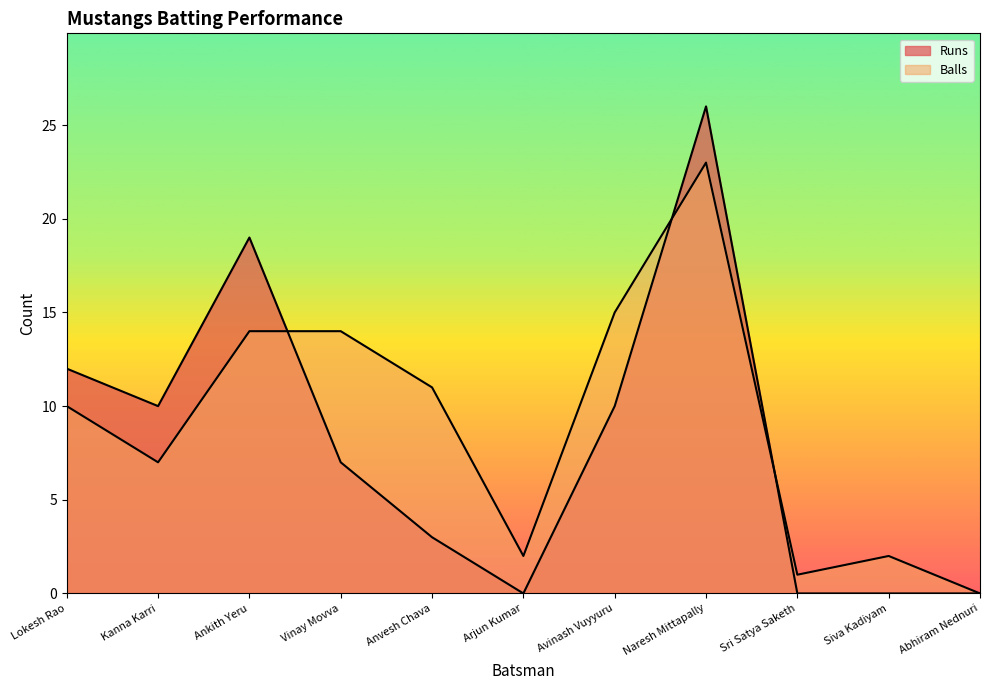

Which series ends up on top after the final intersection of Balls and Runs?

Balls